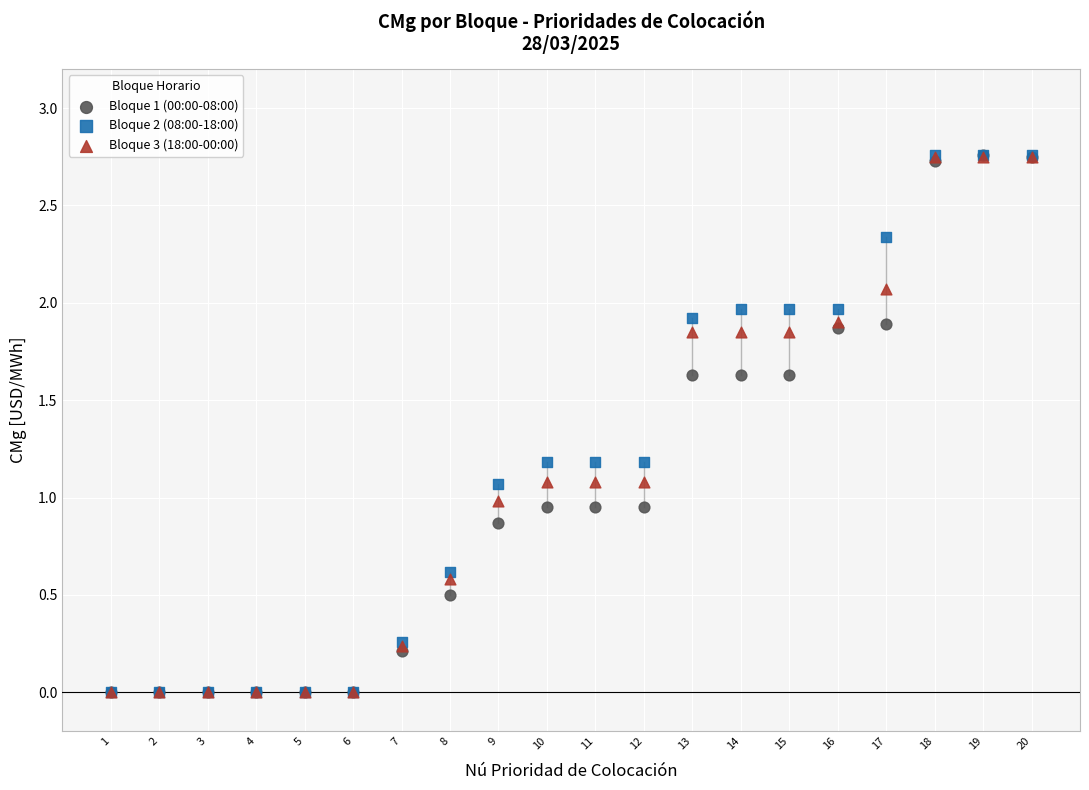

What are all the series names shown in the legend?

Bloque 1 (00:00-08:00), Bloque 2 (08:00-18:00), Bloque 3 (18:00-00:00)